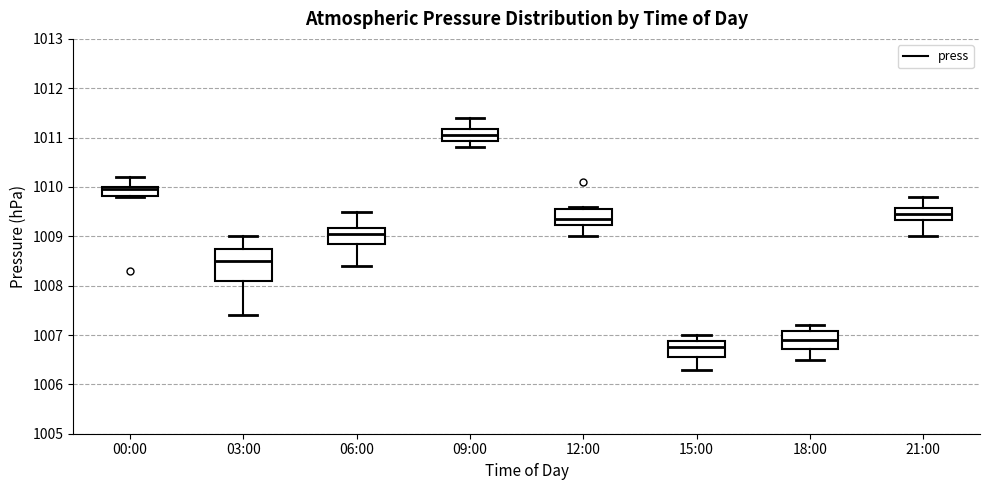

Where is the lower edge of the box for 12:00 on the y-axis? The values are not printed on the chart, so give them approximately, as read against the axis.

1009.2